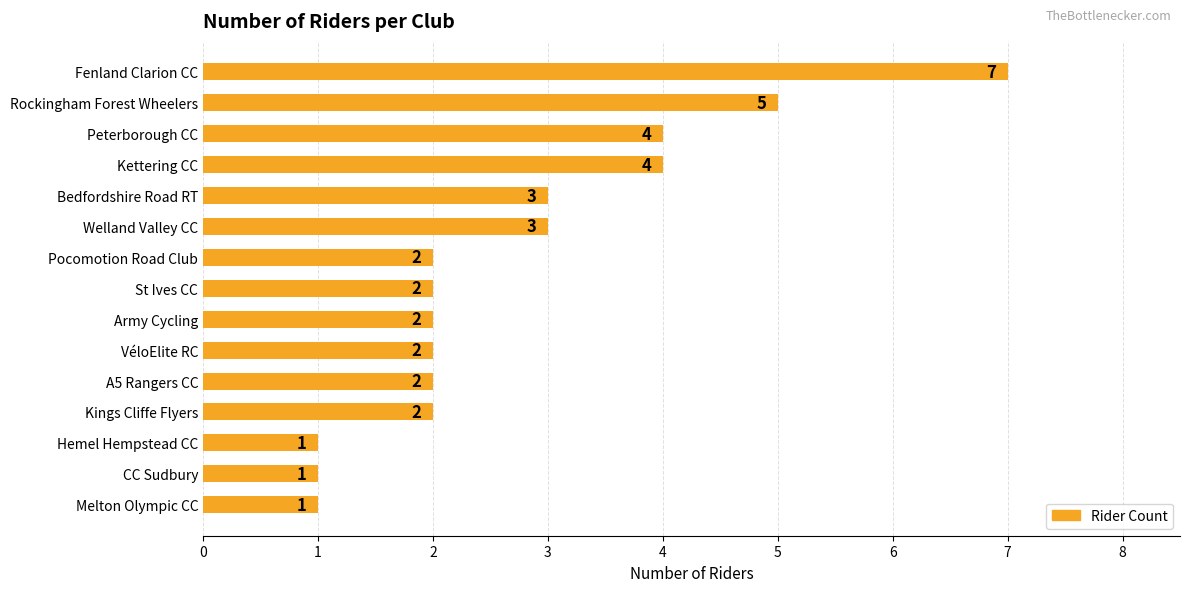

Count the values in the range 2 to 4.

10